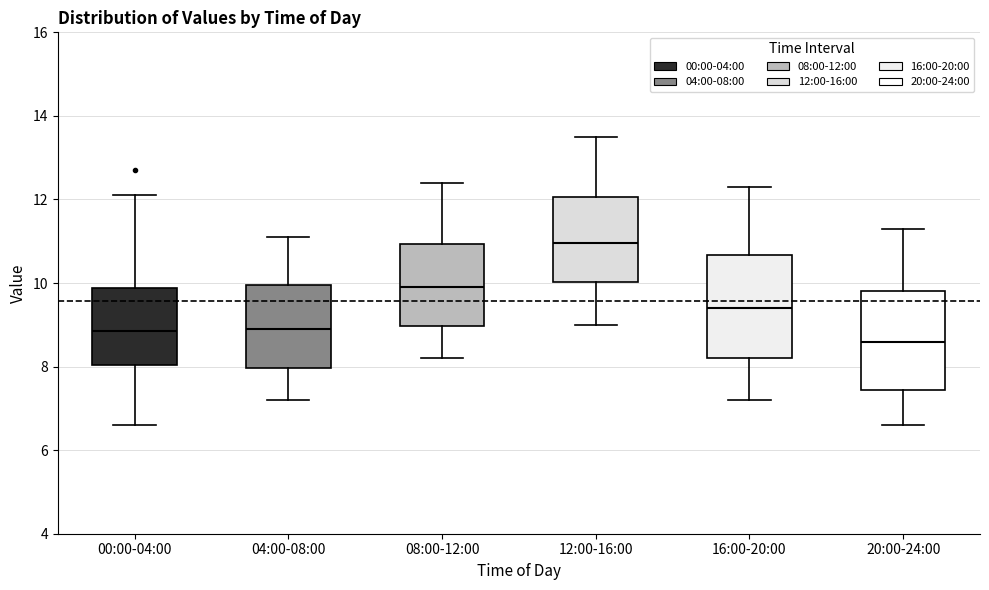

Where does the upper whisker of the box for 16:00-20:00 end on the y-axis? The values are not printed on the chart, so give them approximately, as read against the axis.

12.4